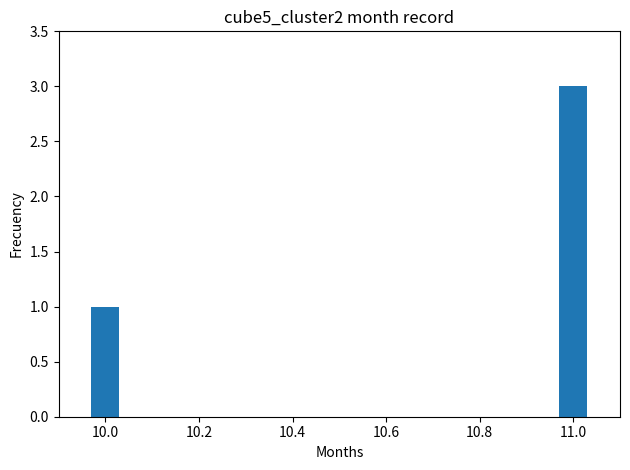

Which category has the lowest value across all series?

10.0